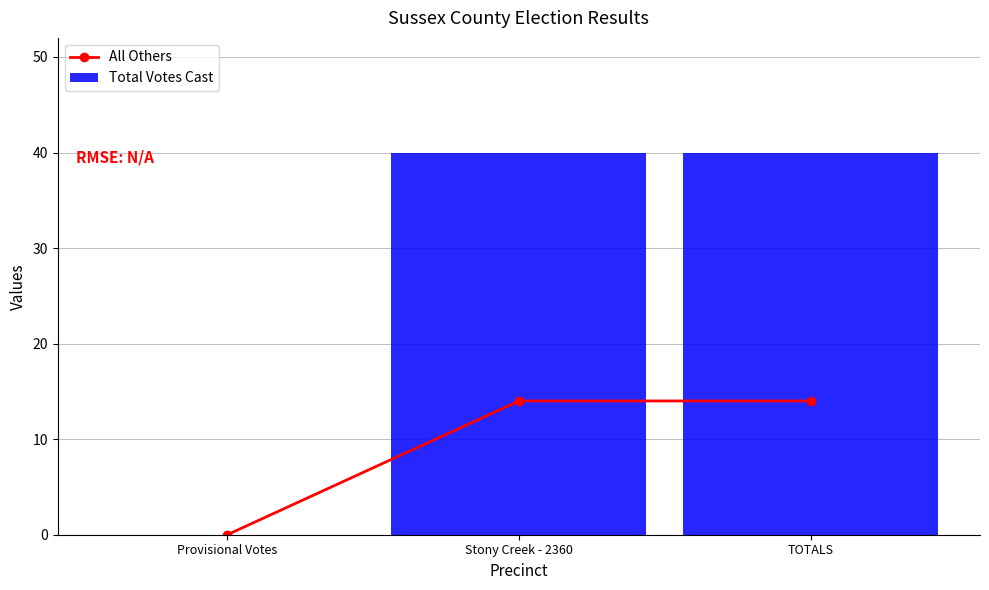

Reading right to left, what are all the values shown in this chart?

All Others: 14	14	0
Total Votes Cast: 40	40	0